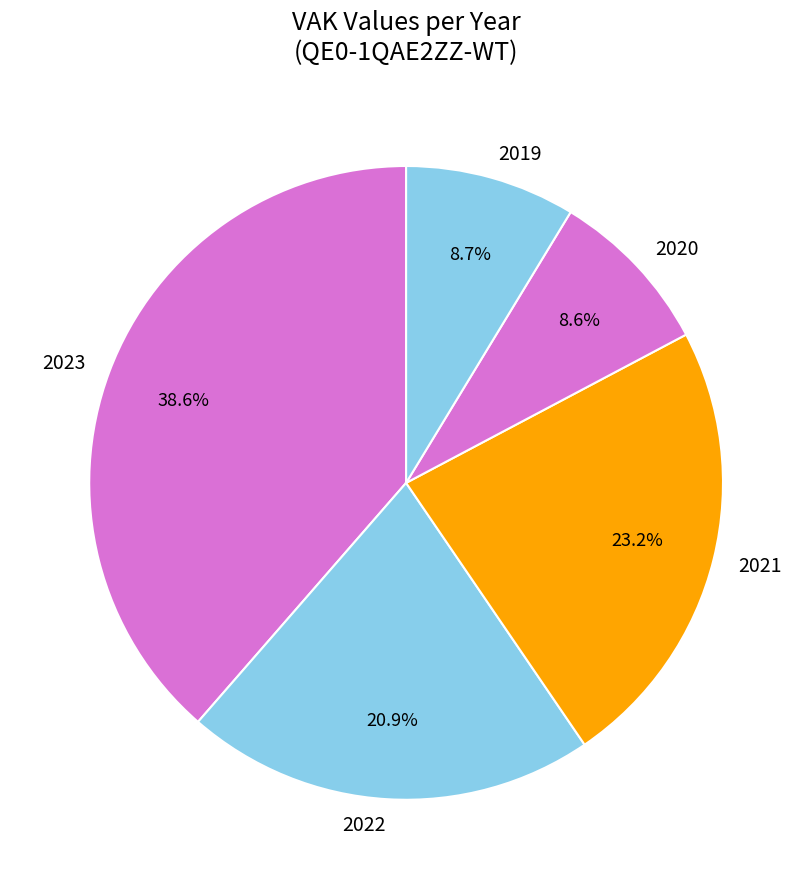

Does any single category account for the majority?

No